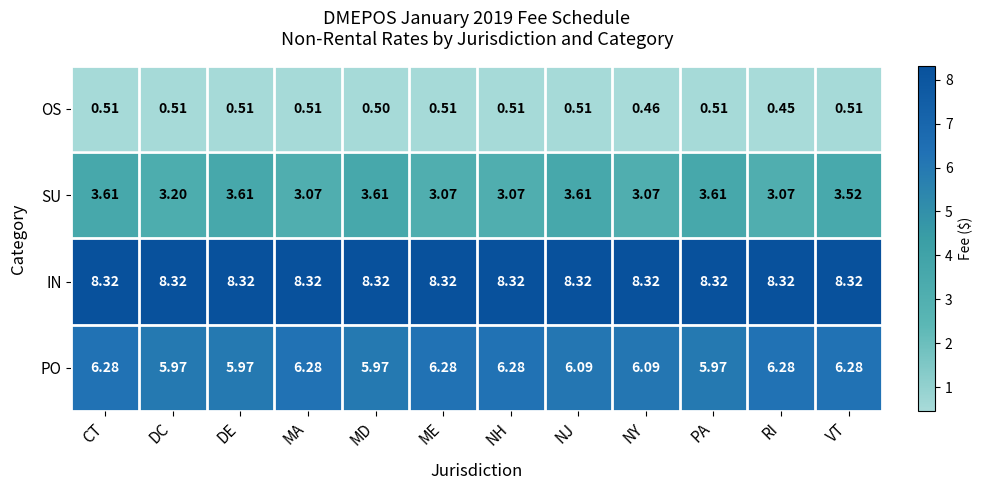

Is the value of OS at MD greater than the value of PO at ME?

No